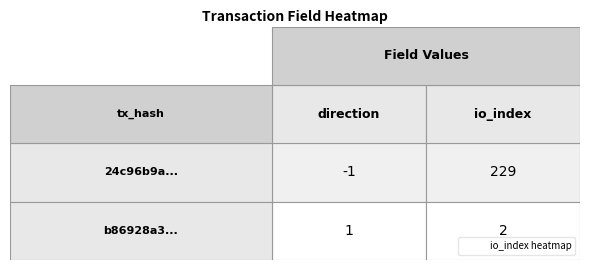

Where is b86928a336291a4436e72cc195532706ed32ad5 nearest to the value 1?

direction